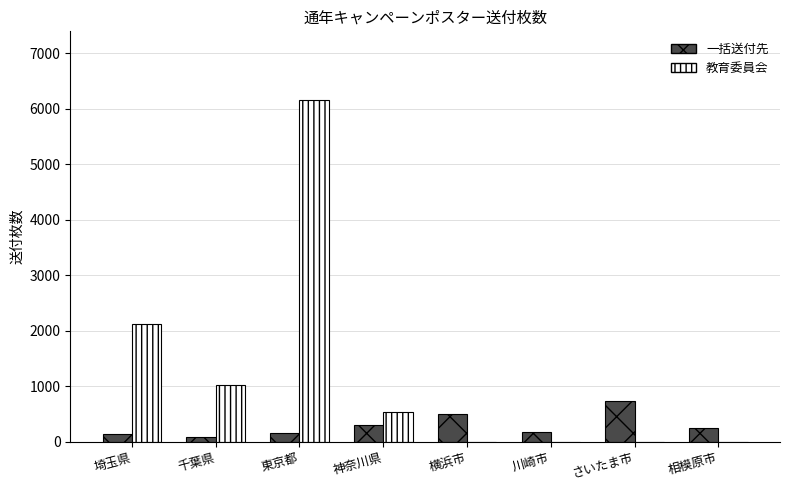

What are all the series names shown in the legend?

一括送付先, 教育委員会